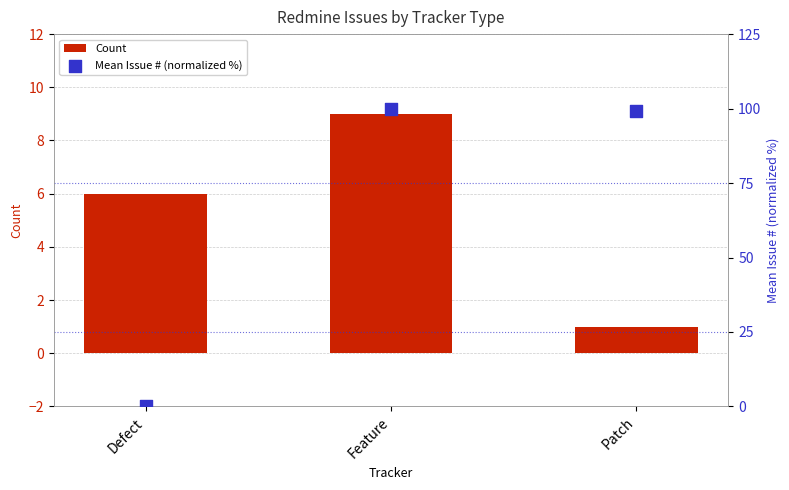

Is the value of Count at Feature greater than the value of Mean Issue # (normalized %) at Patch?

No